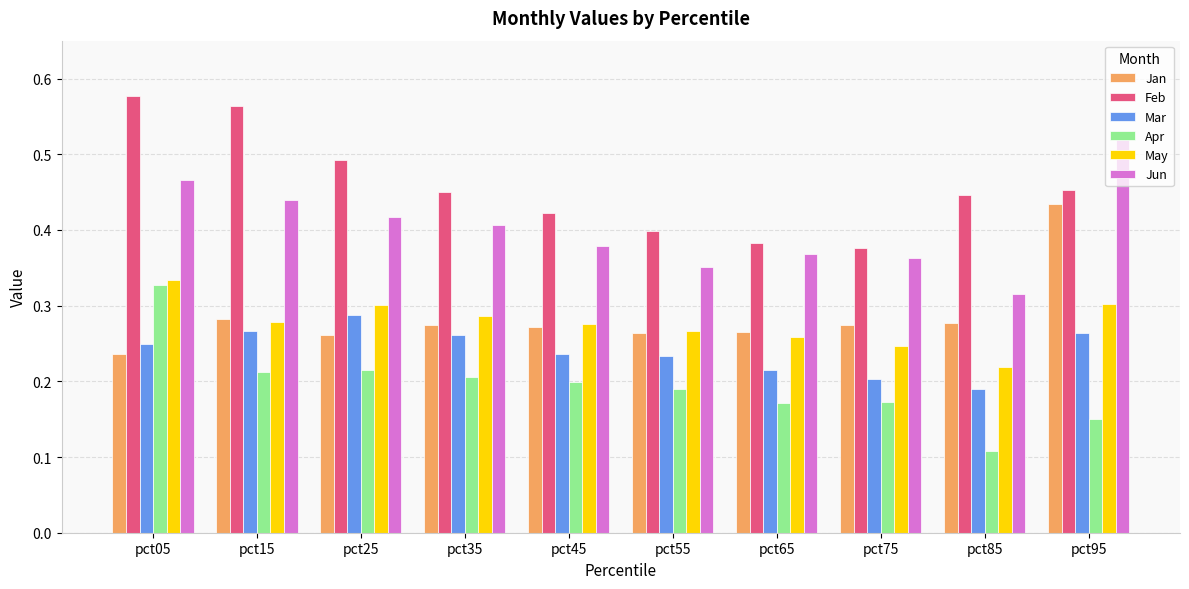

At how many categories does at least one series exceed 0?

10